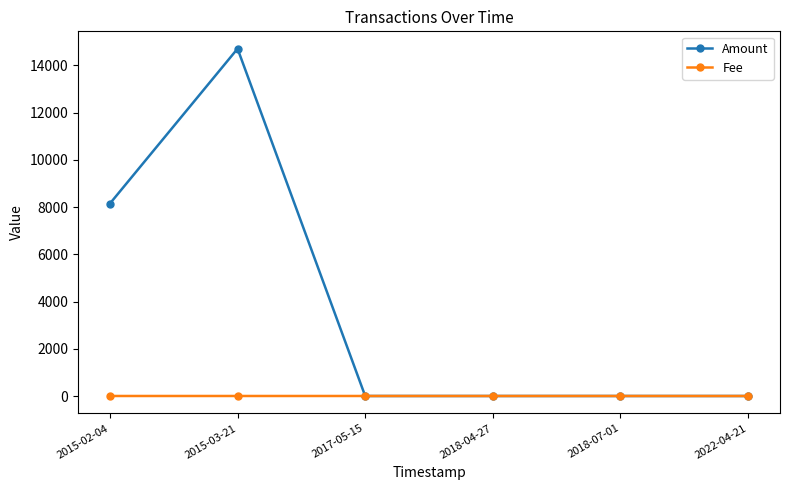

What is the difference between the Fee values at 2022-04-21 and 2015-02-04?

0.9